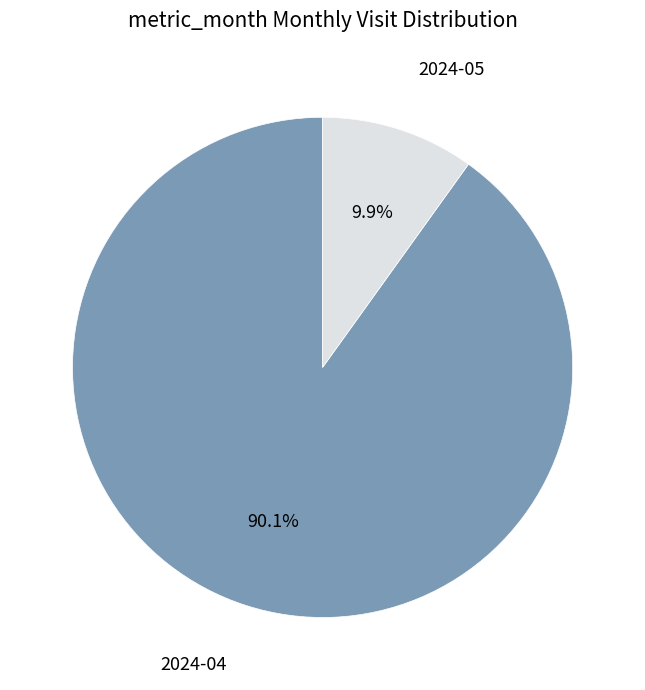

Is there a majority slice in this chart?

Yes